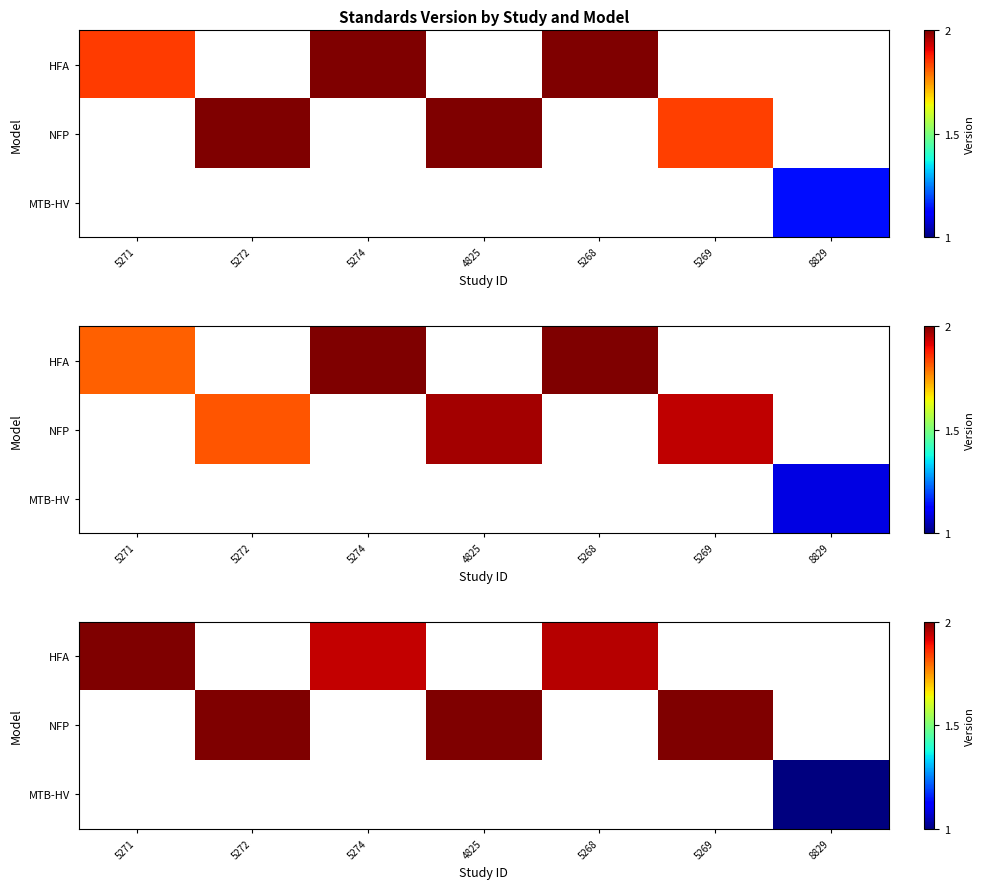

How many positive values does the row_1 series have?

3